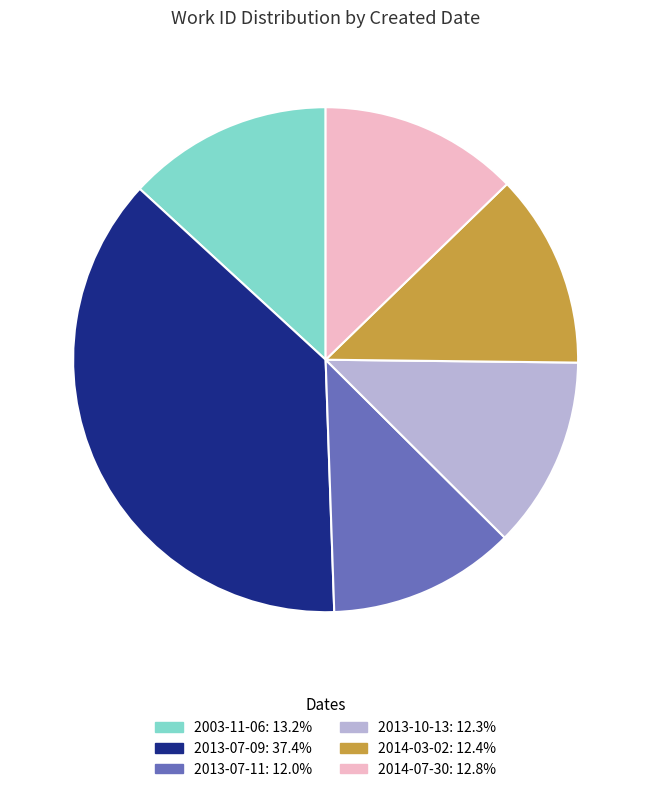

Is there any slice that represents more than half of the pie?

No